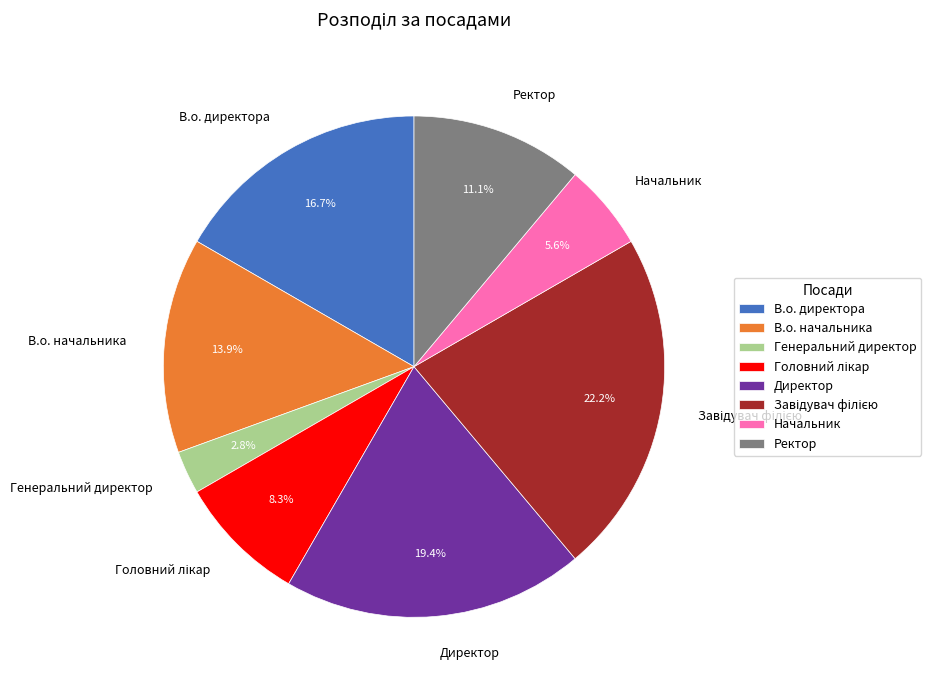

What is the ratio of the value at В.о. директора to the value at Генеральний директор?

6.0